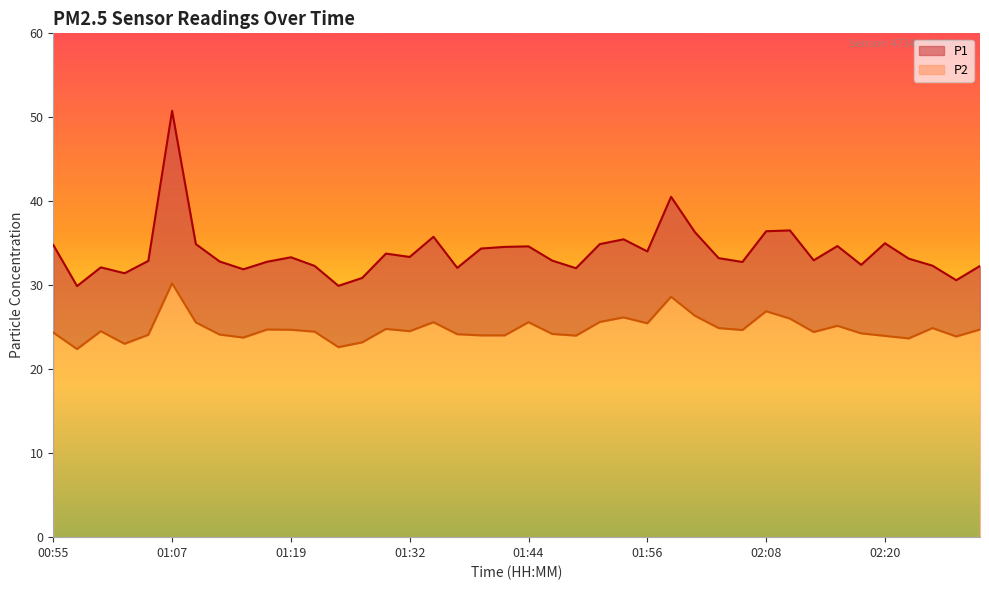

The P2 series shows 25.6 at 01:10. True or false?

True